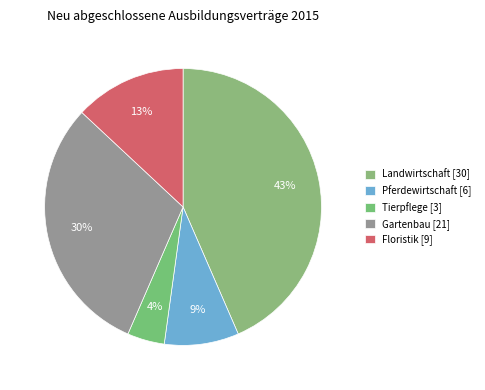

Rank the categories by value from highest to lowest.

Landwirtschaft [30], Gartenbau [21], Floristik [9], Pferdewirtschaft [6], Tierpflege [3]